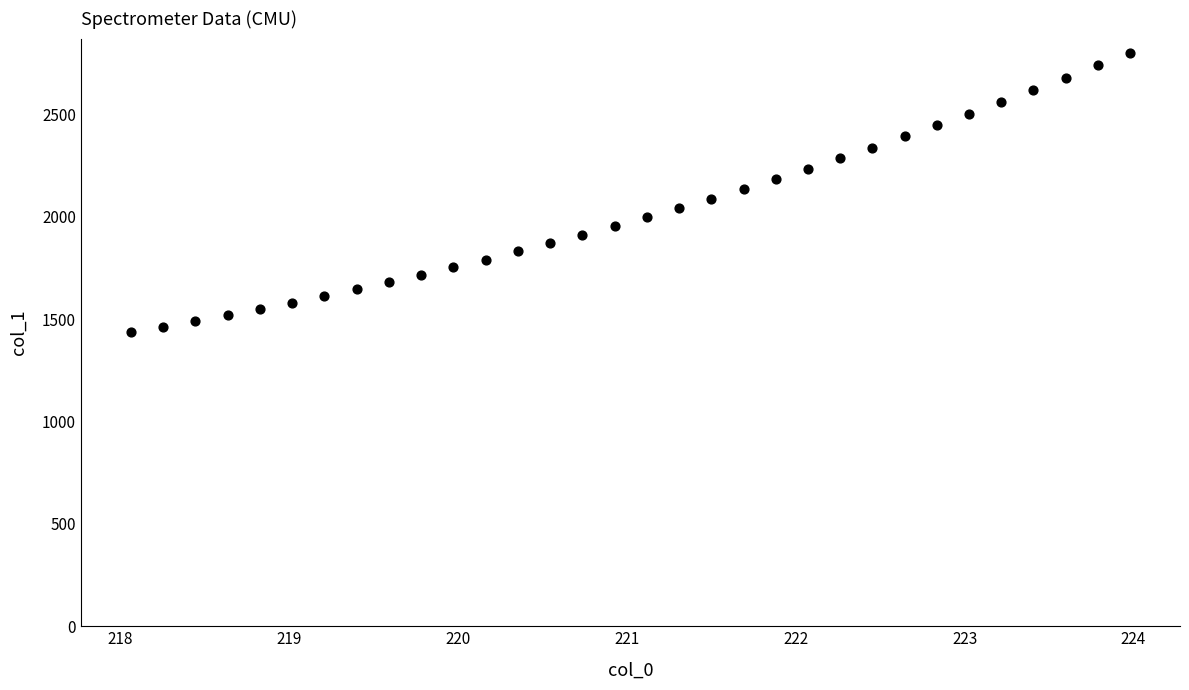

What is the range of Y values (max minus min)?

1367.1